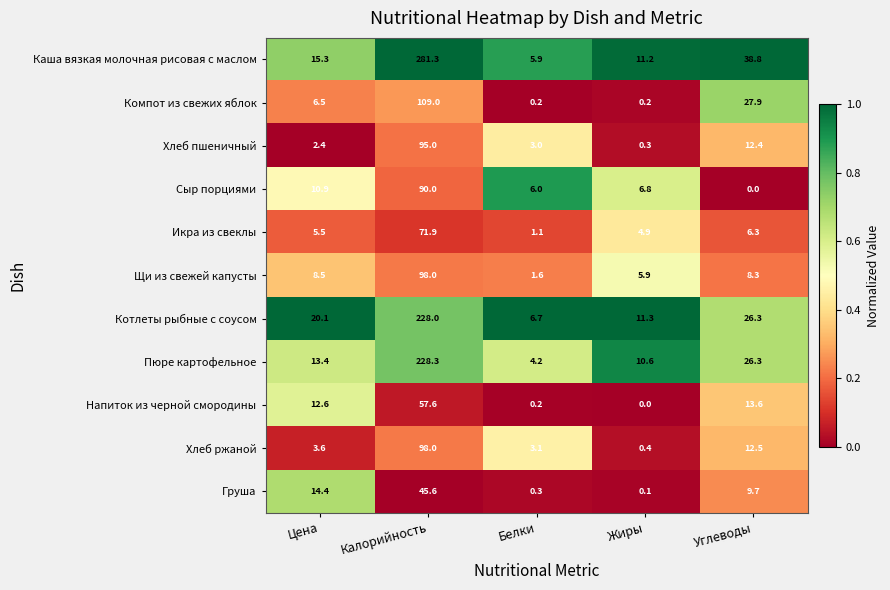

What is the difference between the Котлеты рыбные с соусом values at Калорийность and Цена?

207.9